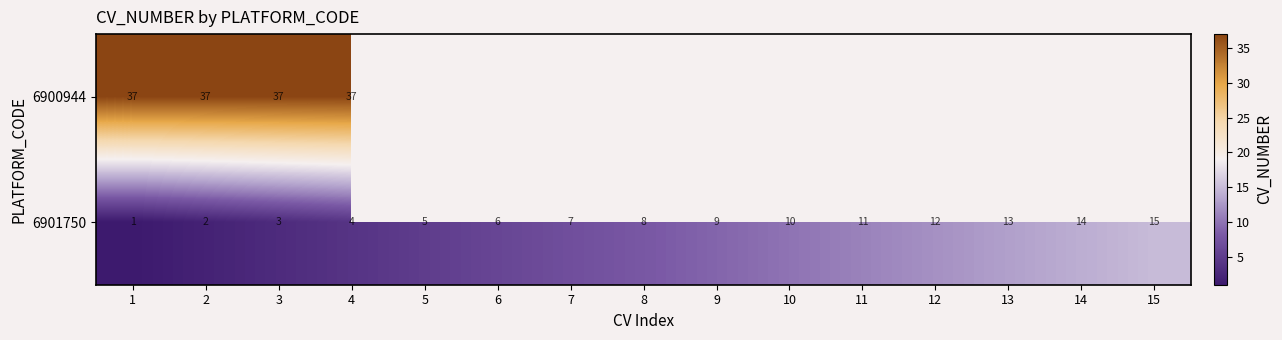

Where is 6901750 nearest to the value 8?

8